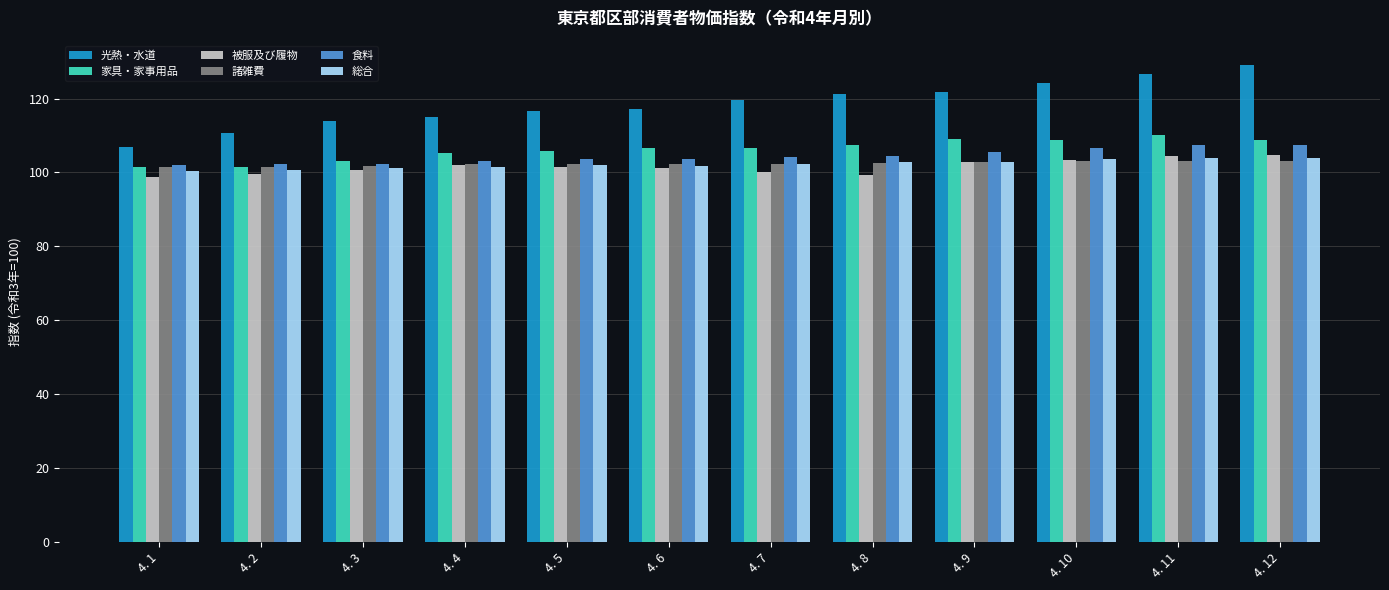

True or false: 被服及び履物 has a value of 100.7 at 4. 3.

True